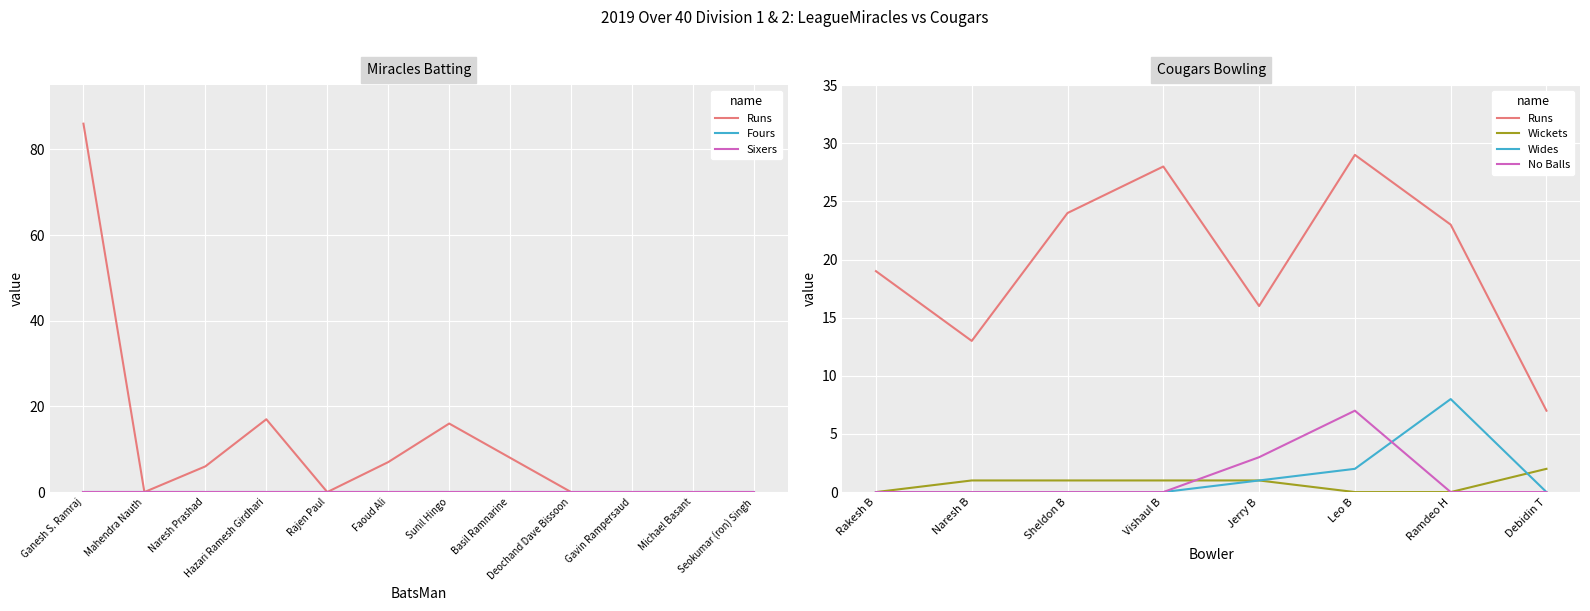

What is the difference between the highest and lowest values at Ganesh S. Ramraj?

86